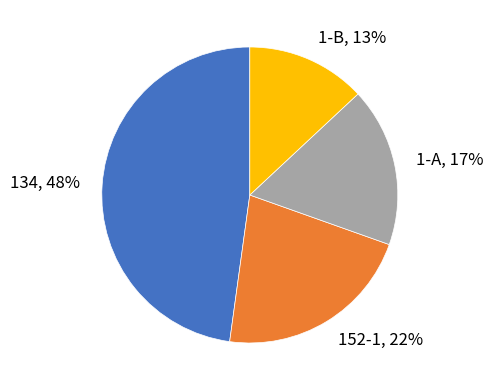

Between 1-A and 1-B, which is larger?

1-A